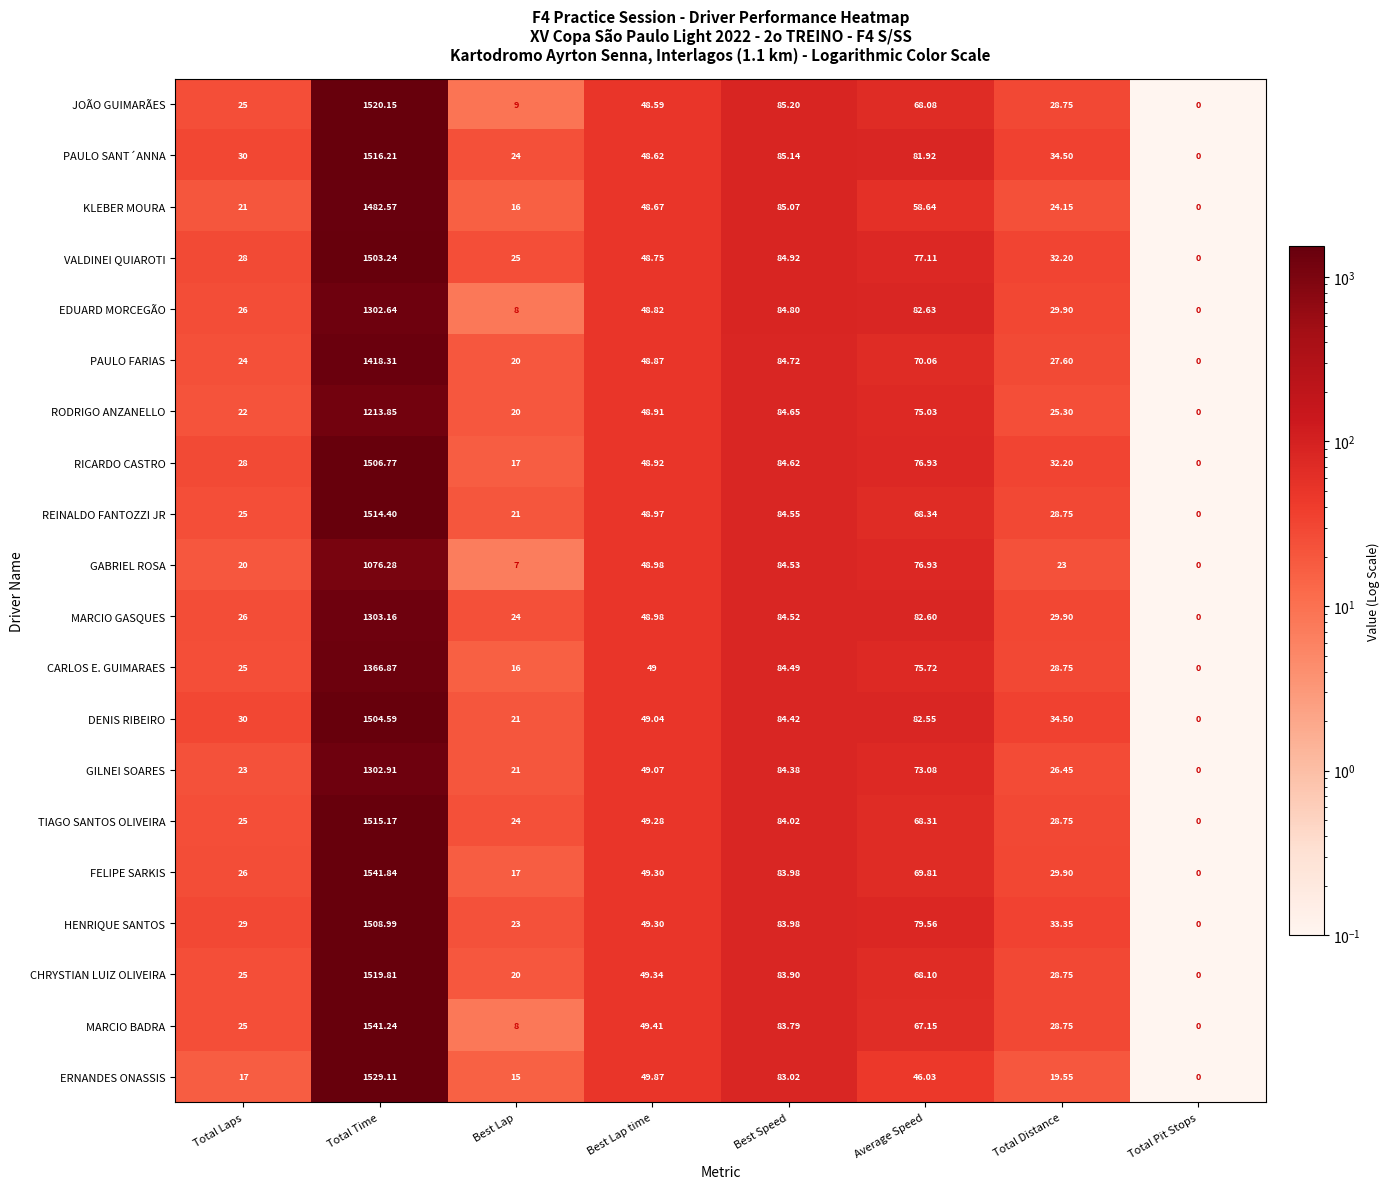

Which series has the largest range (max minus min)?

FELIPE SARKIS